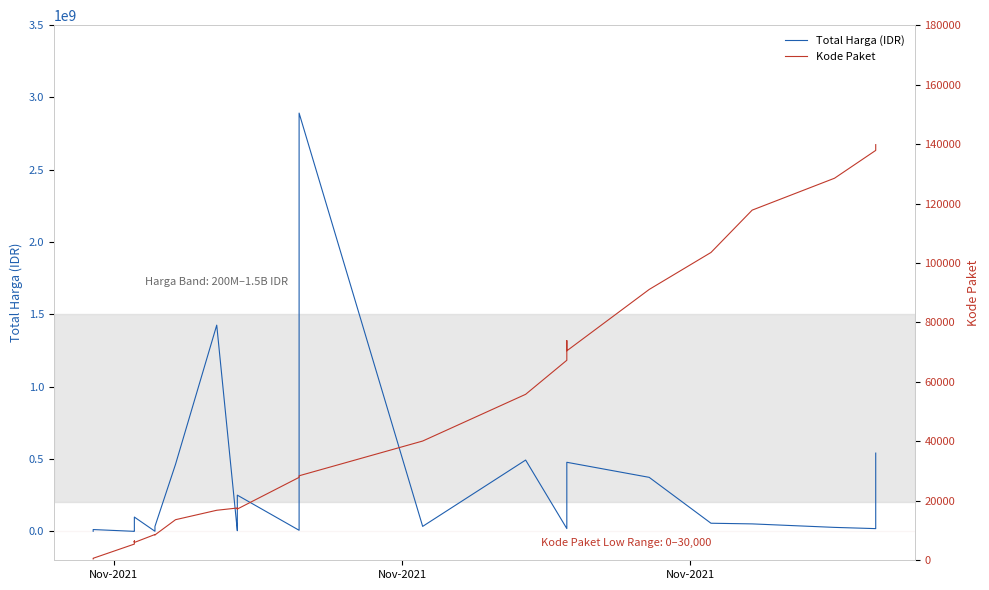

Does the chart display data point markers on the line(s)?

No